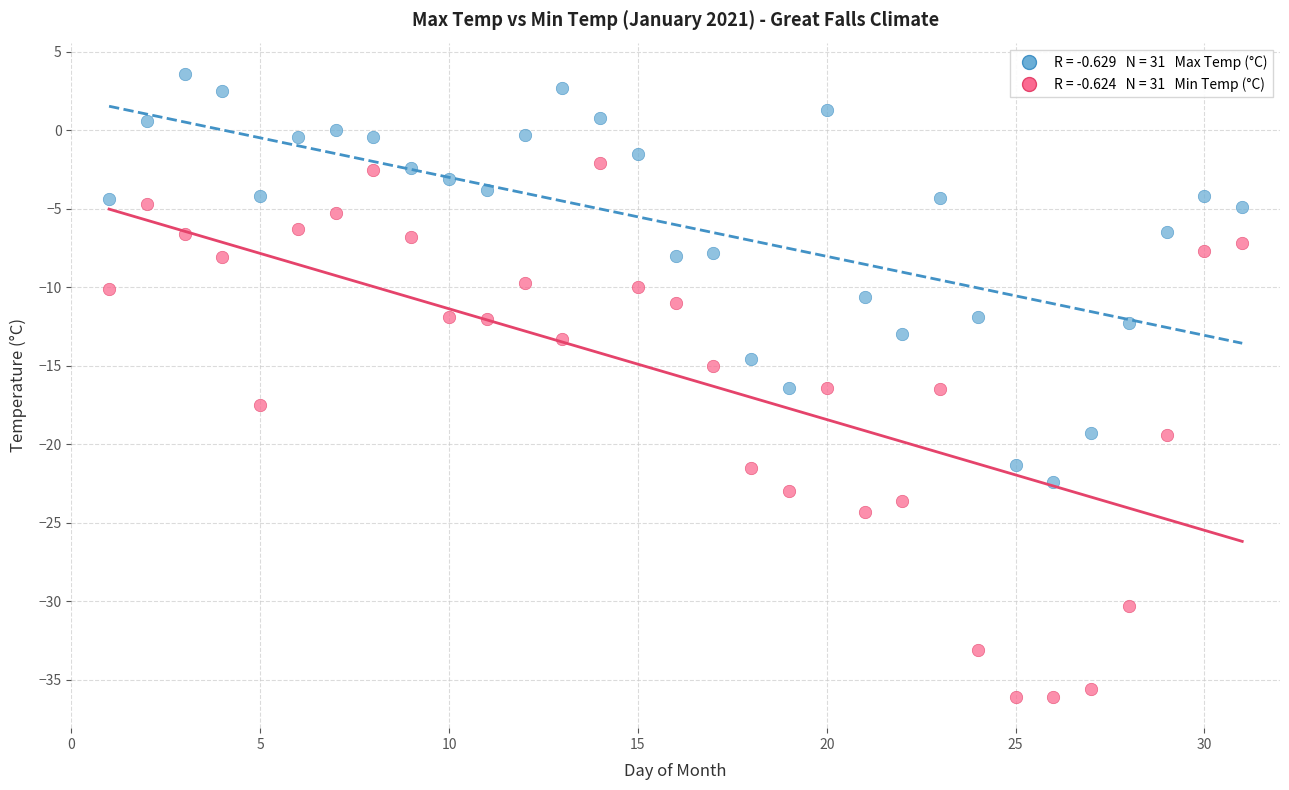

Across all data points, what is the range of X values (max minus min)?

30.0